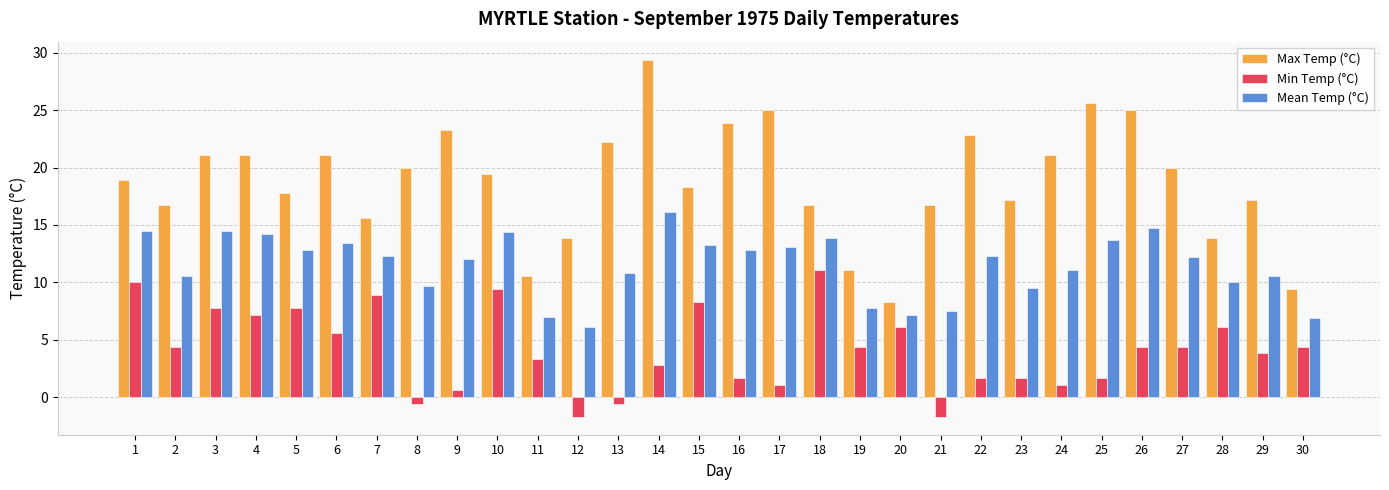

What is the greatest value displayed?

29.4